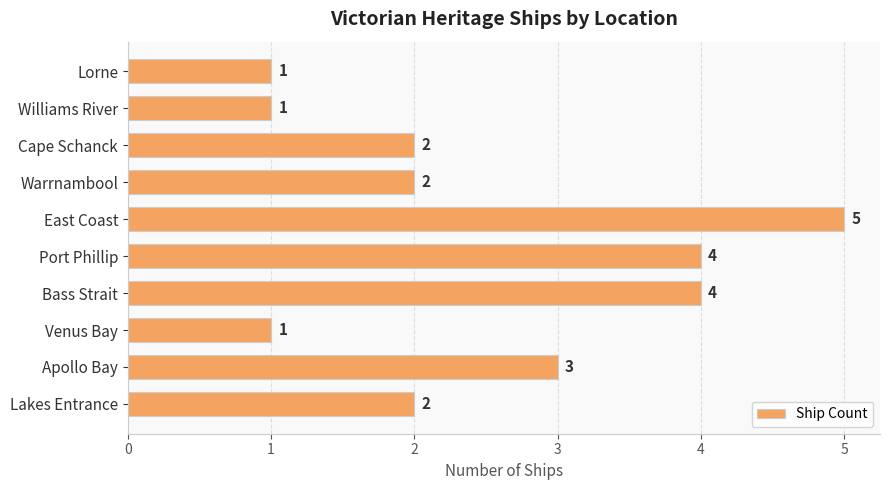

True or false: the data shows 1 at Warrnambool.

False